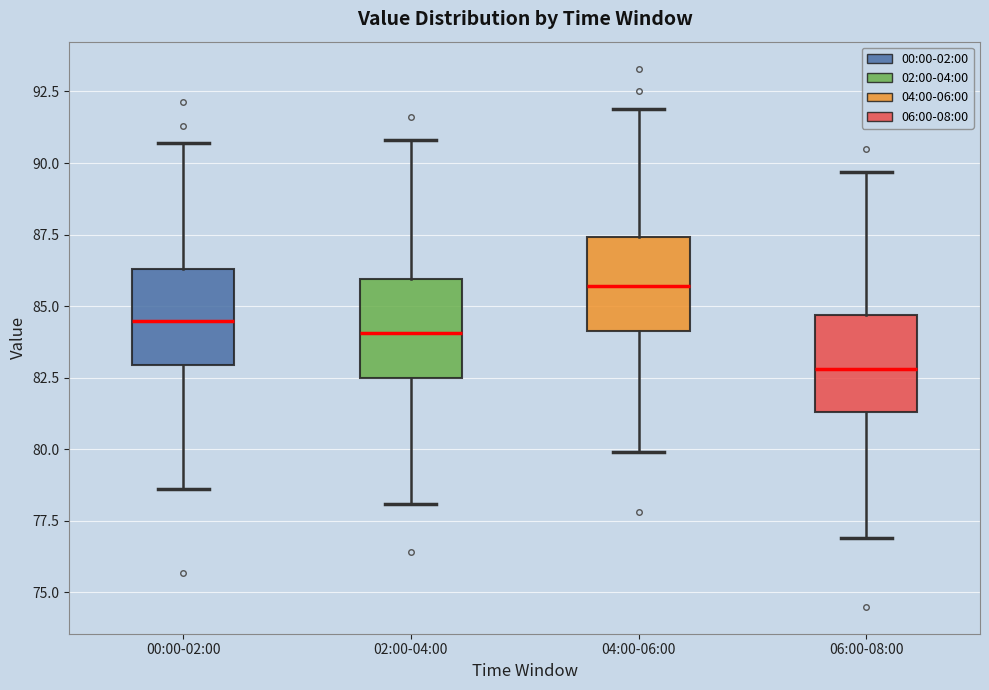

Reading left to right, read every box against the y-axis: the position of its median line, the range the box covers, and the ends of its whiskers. The values are not printed on the chart, so give them approximately, as read against the axis.

00:00-02:00: median 84.5, box 83.0 to 86.5, whiskers 78.5 to 90.5
02:00-04:00: median 84.0, box 82.5 to 86.0, whiskers 78.0 to 91.0
04:00-06:00: median 85.5, box 84.0 to 87.5, whiskers 80.0 to 92.0
06:00-08:00: median 83.0, box 81.5 to 84.5, whiskers 77.0 to 89.5